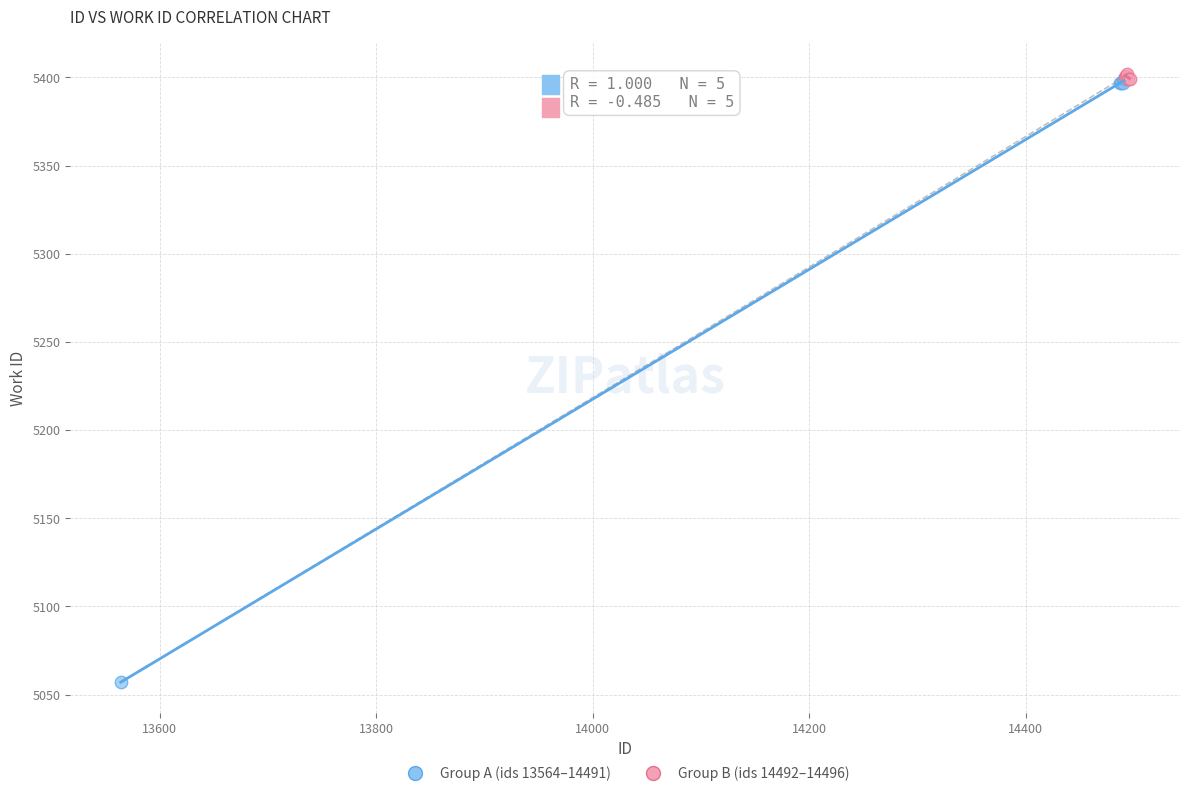

Which series contains the lowest Y value?

Group A (ids 13564–14491)